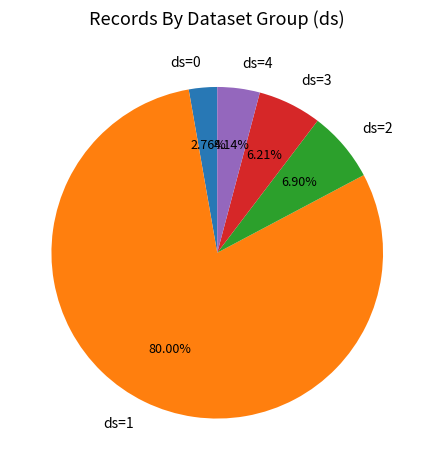

Does ds=2 represent more than half of the total?

No